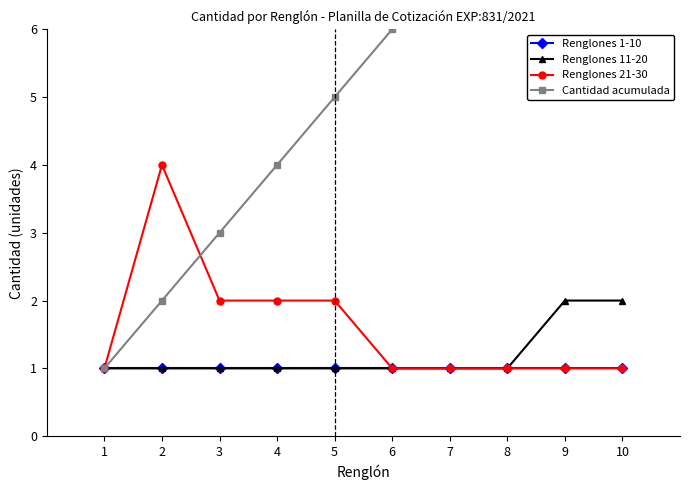

Rank the series at 1 from lowest to highest value.

Renglones 1-10, Renglones 11-20, Renglones 21-30, Cantidad acumulada